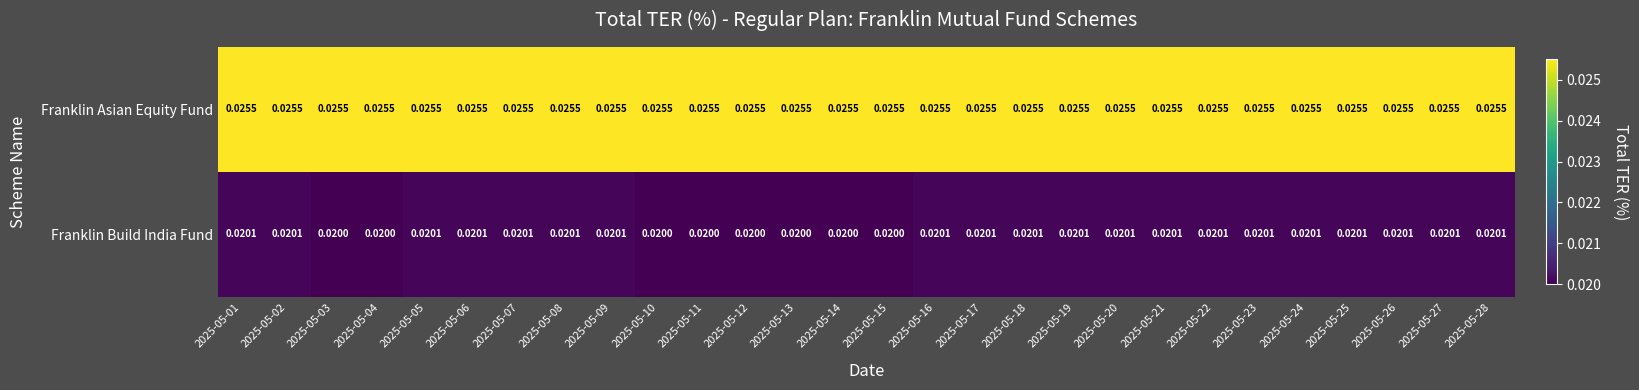

Which series changed the most between 2025-05-08 and 2025-05-11?

Franklin Build India Fund